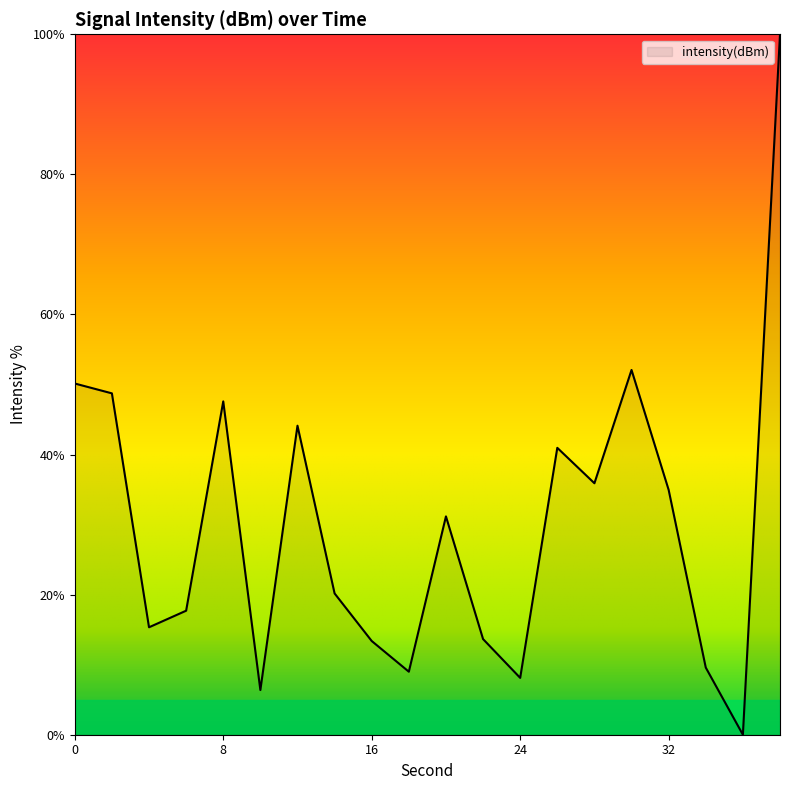

What is the greatest value displayed?

100.0